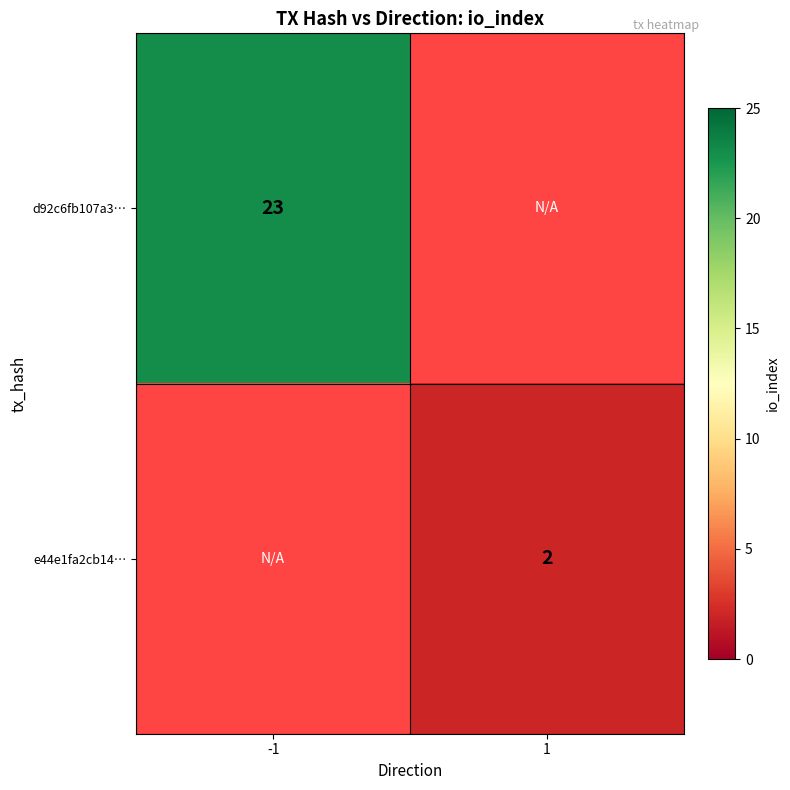

Is it true that e44e1fa2cb14… equals 3 at 1?

False